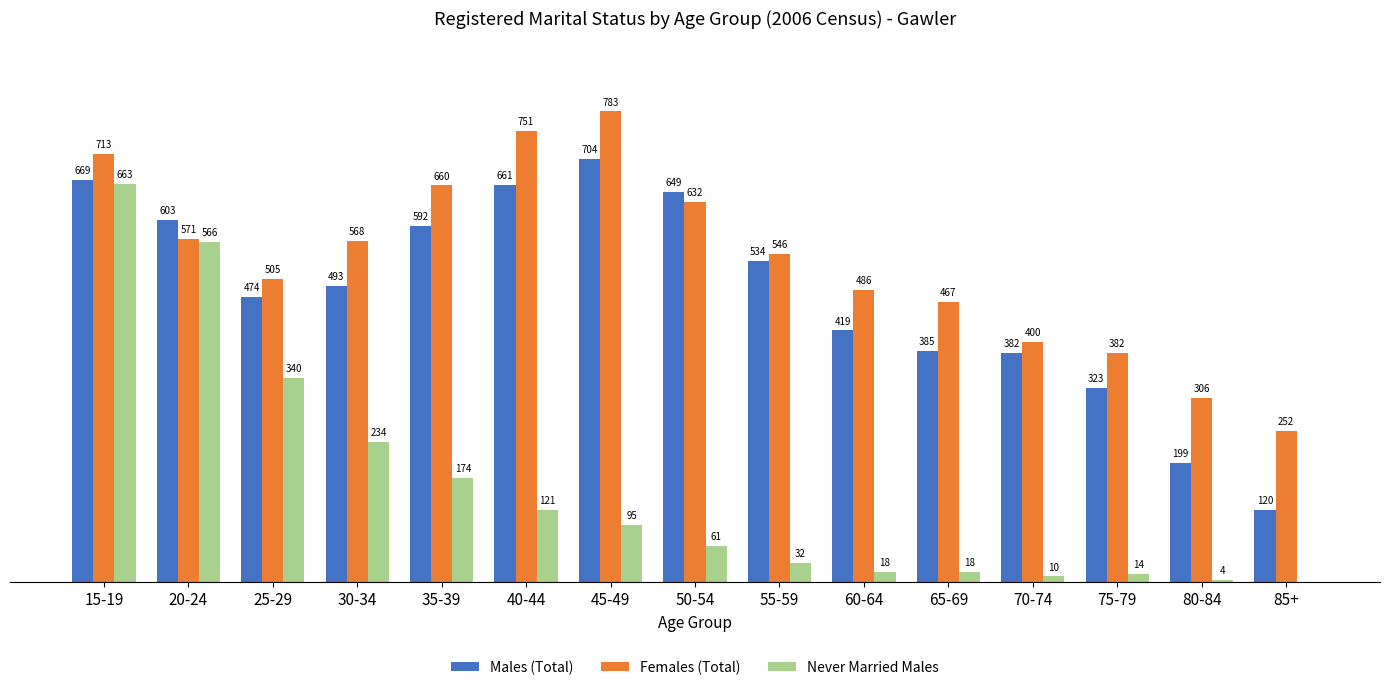

Where is Males (Total) nearest to the value 412?

60-64